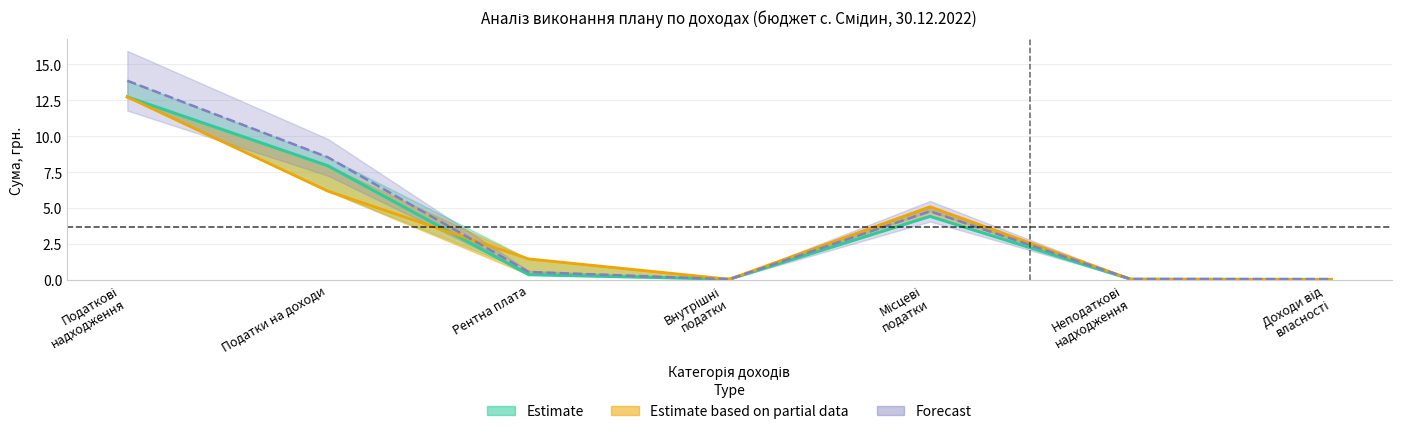

Reading right to left, extract all data points from this chart.

plan_start: Доходи від
власності=0.0	Неподаткові
надходження=0.0	Місцеві
податки=5.1	Внутрішні
податки=0.0	Рентна плата=1.4	Податки на доходи=6.2	Податкові
надходження=12.7
plan_updated: Доходи від
власності=0.0	Неподаткові
надходження=0.0	Місцеві
податки=4.4	Внутрішні
податки=0.0	Рентна плата=0.3	Податки на доходи=7.9	Податкові
надходження=12.7
plan_period: Доходи від
власності=0.0	Неподаткові
надходження=0.0	Місцеві
податки=4.8	Внутрішні
податки=0.0	Рентна плата=0.5	Податки на доходи=8.5	Податкові
надходження=13.9